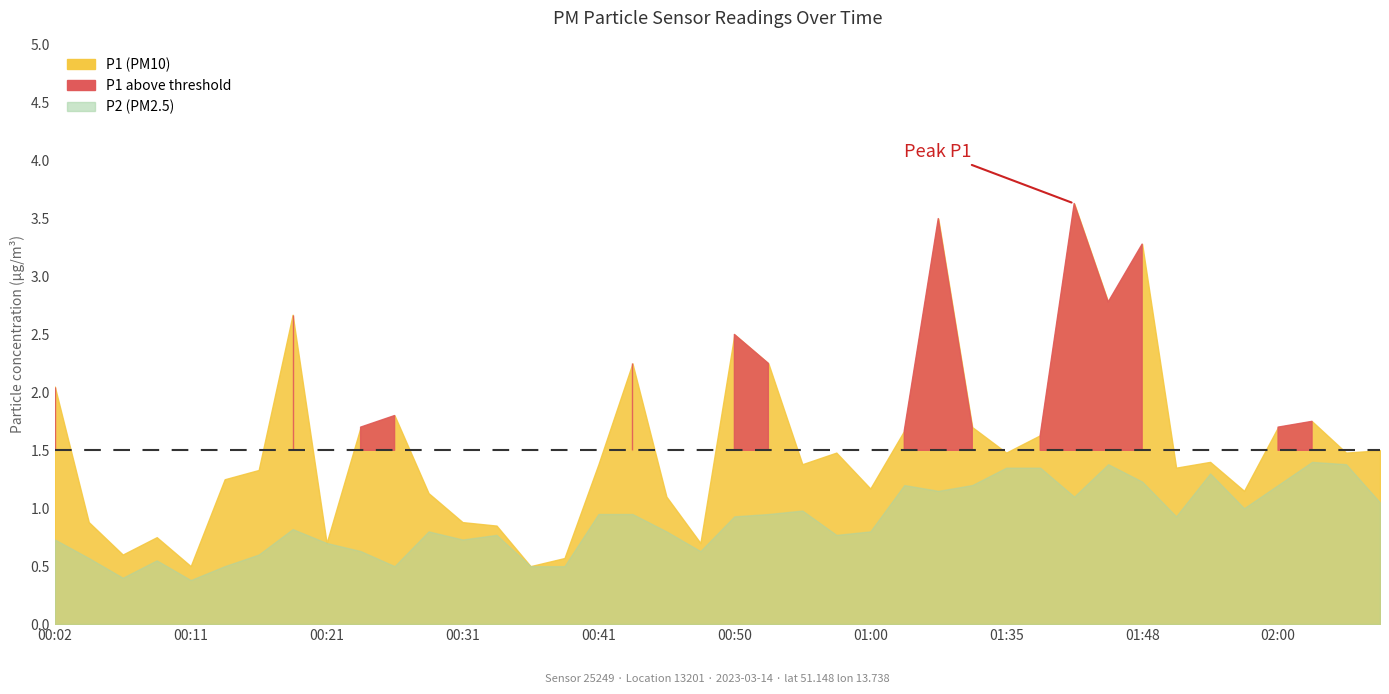

True or false: P1 has a value of 1.7 at 02:00.

True